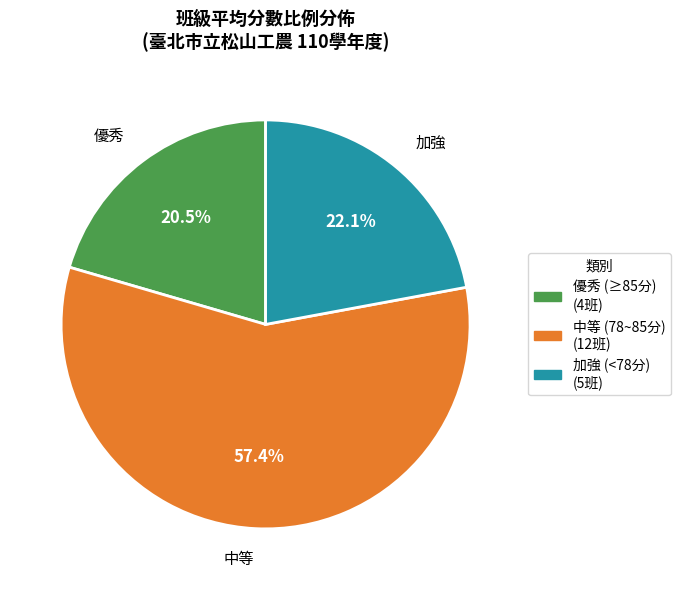

How many segments does this pie chart have?

3